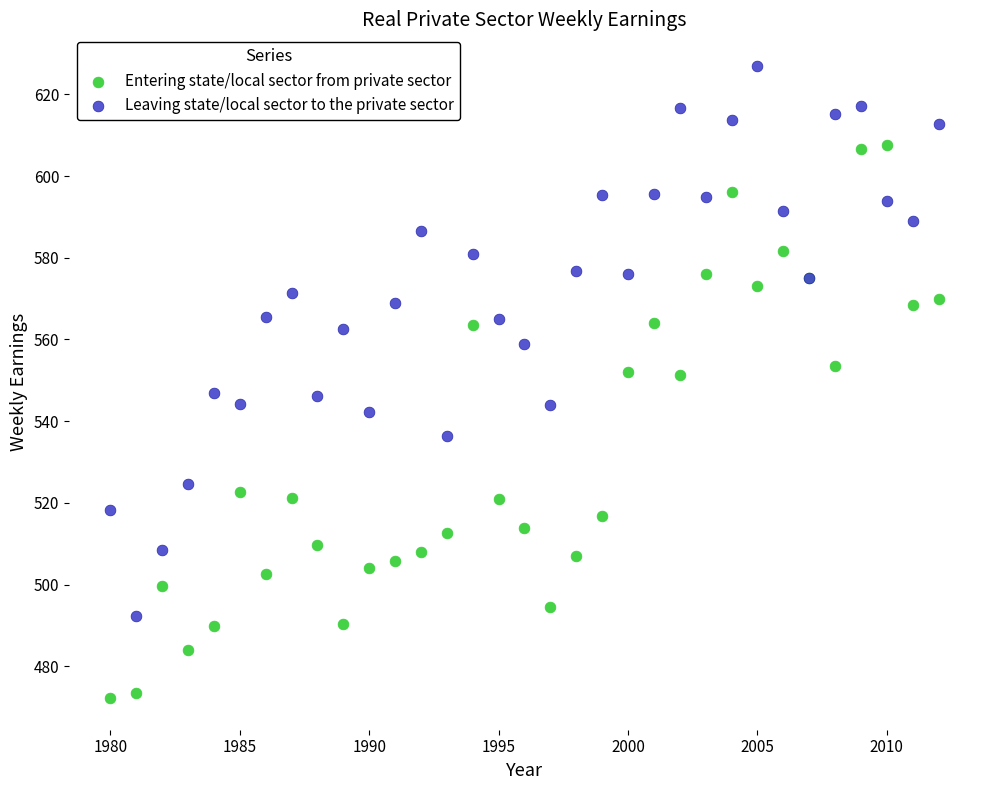

Which series contains the highest Y value?

Leaving state/local sector to the private sector